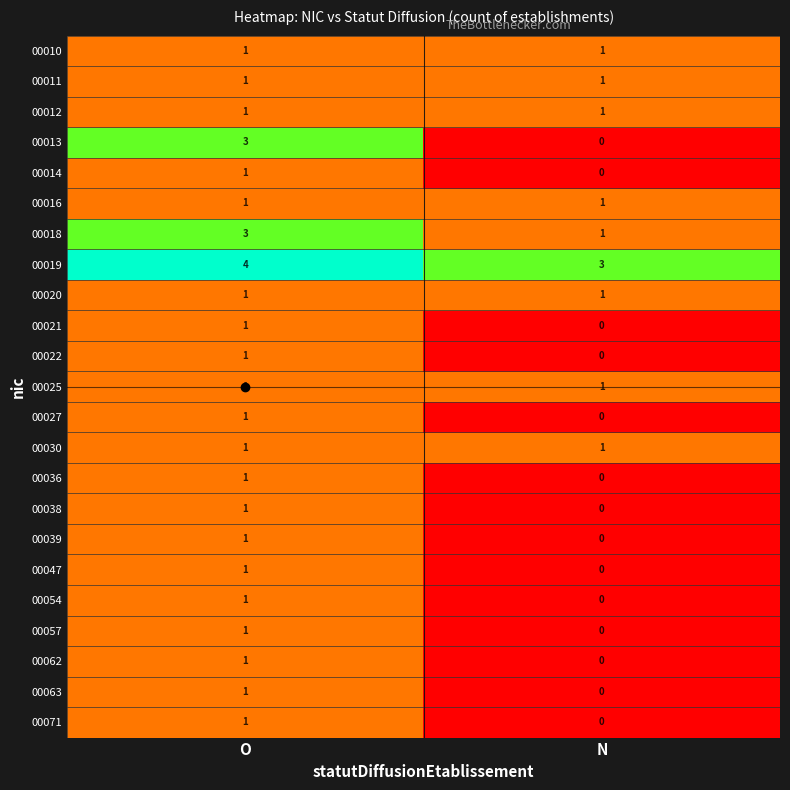

Where is 00013 nearest to the value 1?

N